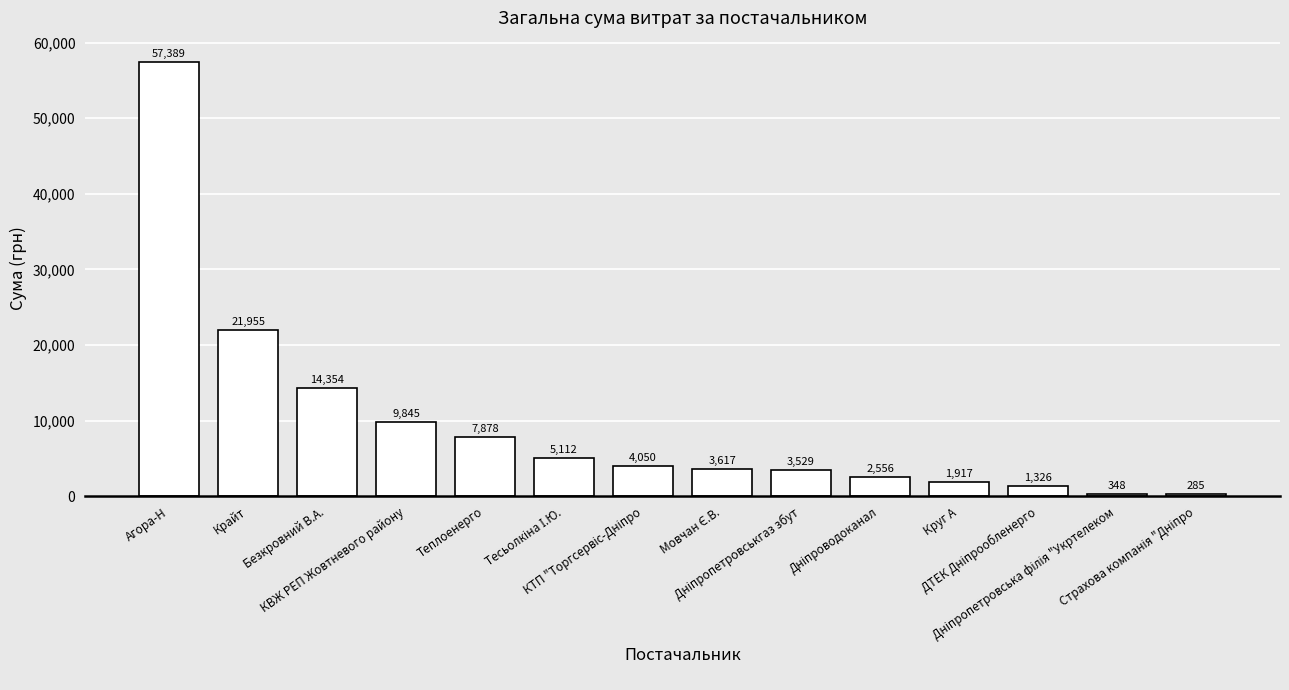

What is the minimum value shown in the chart?

285.0